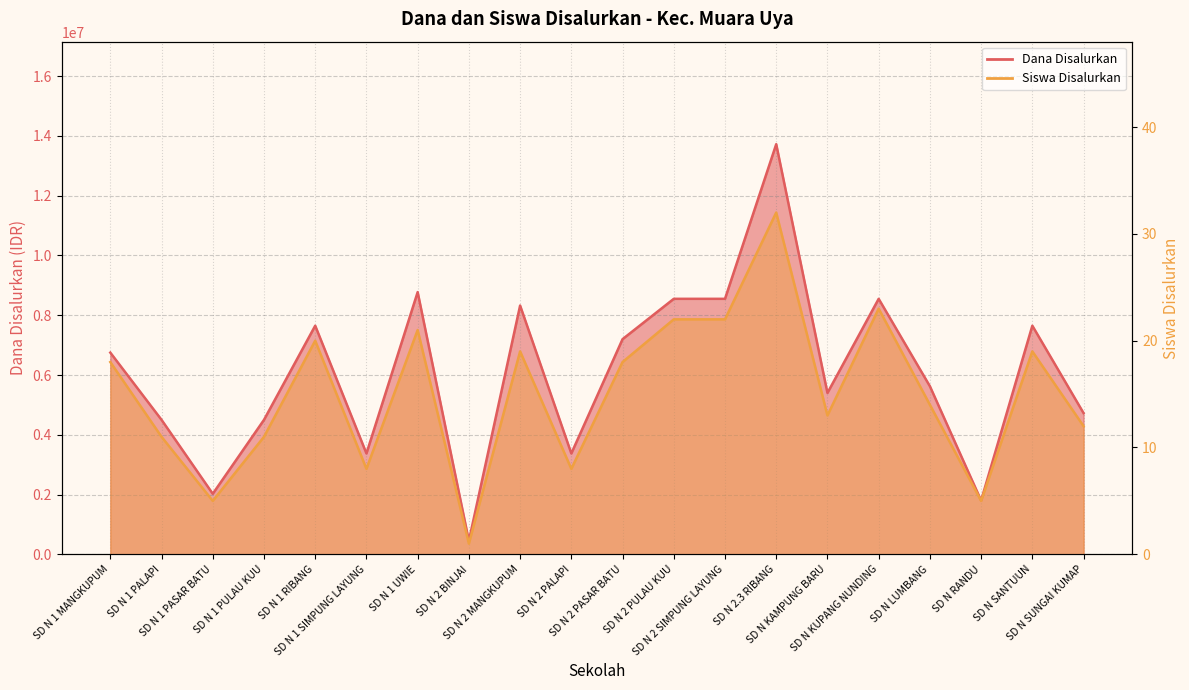

What is the sum of the Siswa Disalurkan values at SD N 1 MANGKUPUM and SD N KAMPUNG BARU?

31